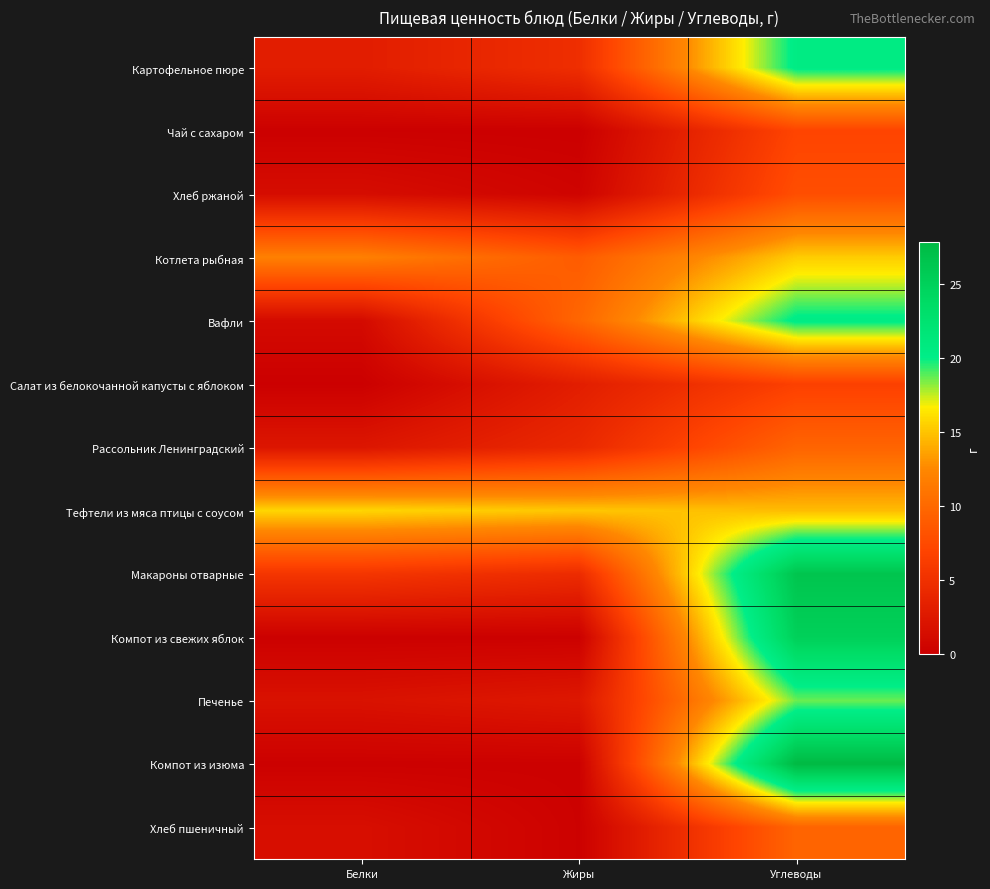

Reading right to left, transcribe all the data shown in this chart.

Картофельное пюре: Углеводы=20.4	Жиры=4.8	Белки=3.1
Чай с сахаром: Углеводы=7.0	Жиры=0.0	Белки=0.1
Хлеб ржаной: Углеводы=7.8	Жиры=0.5	Белки=1.4
Котлета рыбная: Углеводы=15.3	Жиры=8.9	Белки=11.9
Вафли: Углеводы=20.4	Жиры=9.8	Белки=1.1
Салат из белокочанной капусты с яблоком: Углеводы=6.6	Жиры=3.1	Белки=0.1
Рассольник Ленинградский: Углеводы=9.6	Жиры=4.2	Белки=2.3
Тефтели из мяса птицы с соусом: Углеводы=14.7	Жиры=15.1	Белки=15.7
Макароны отварные: Углеводы=26.4	Жиры=4.5	Белки=5.5
Компот из свежих яблок: Углеводы=25.1	Жиры=0.1	Белки=0.1
Печенье: Углеводы=18.6	Жиры=2.5	Белки=1.9
Компот из изюма: Углеводы=27.8	Жиры=0.1	Белки=0.1
Хлеб пшеничный: Углеводы=9.7	Жиры=0.2	Белки=1.6